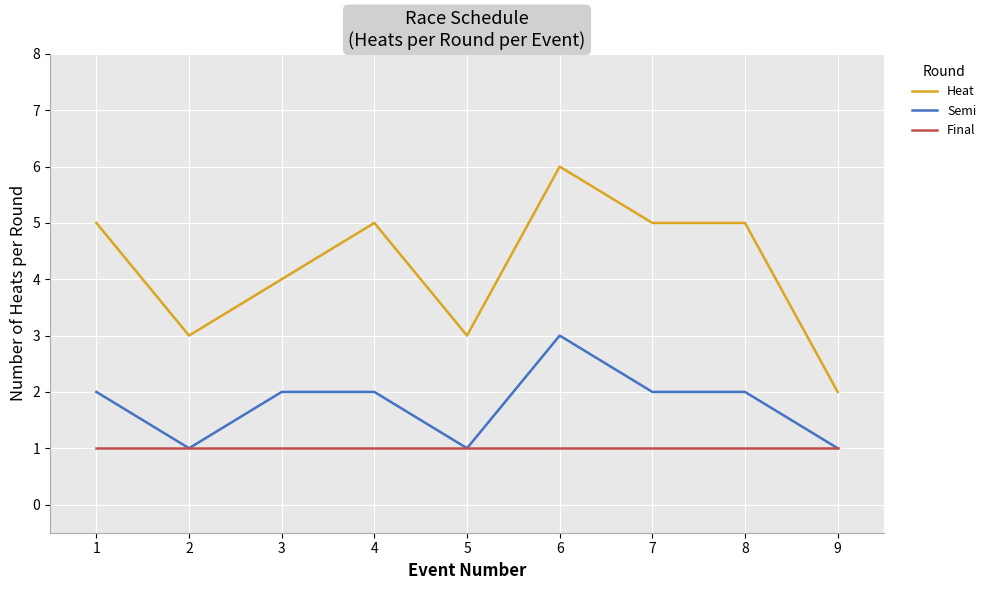

What is the minimum value shown in the chart?

1